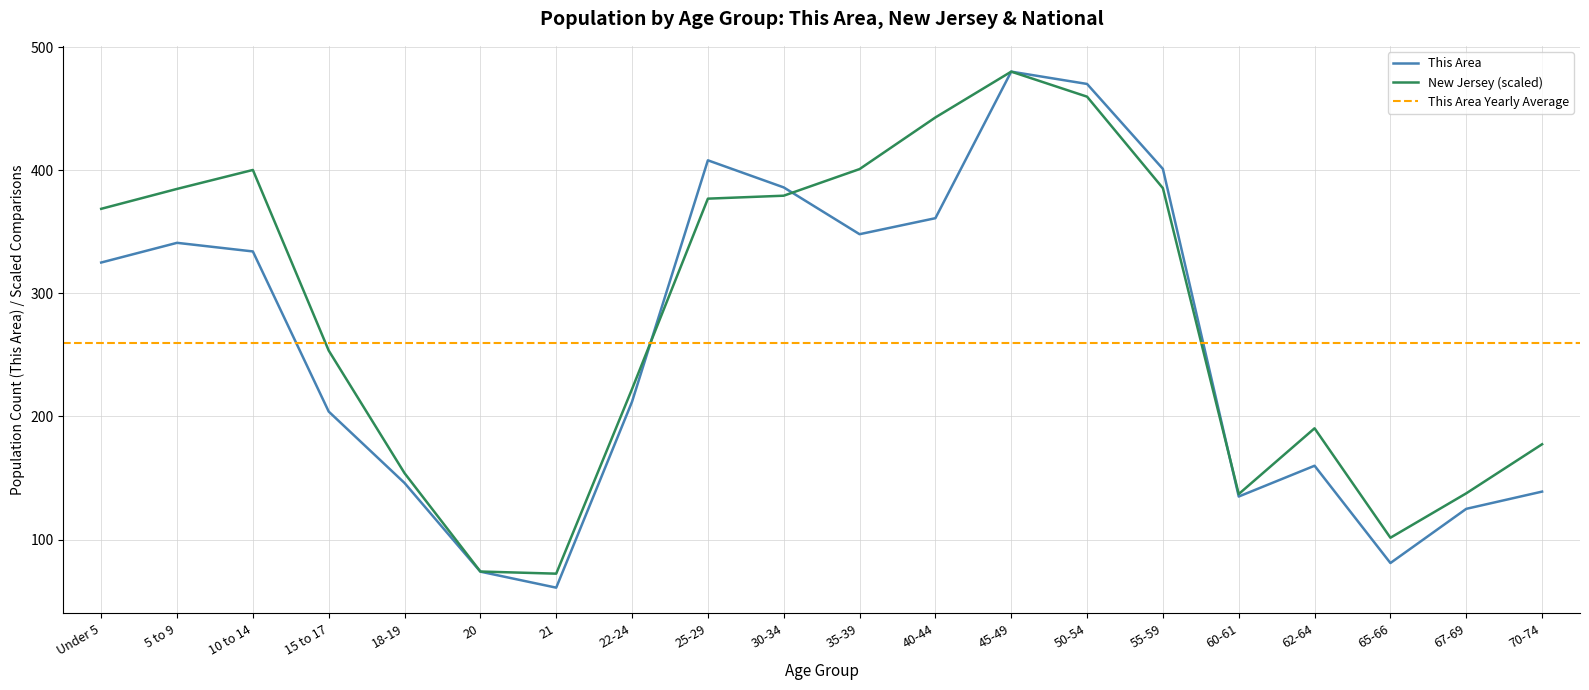

Which label corresponds to the largest value in the chart?

45-49